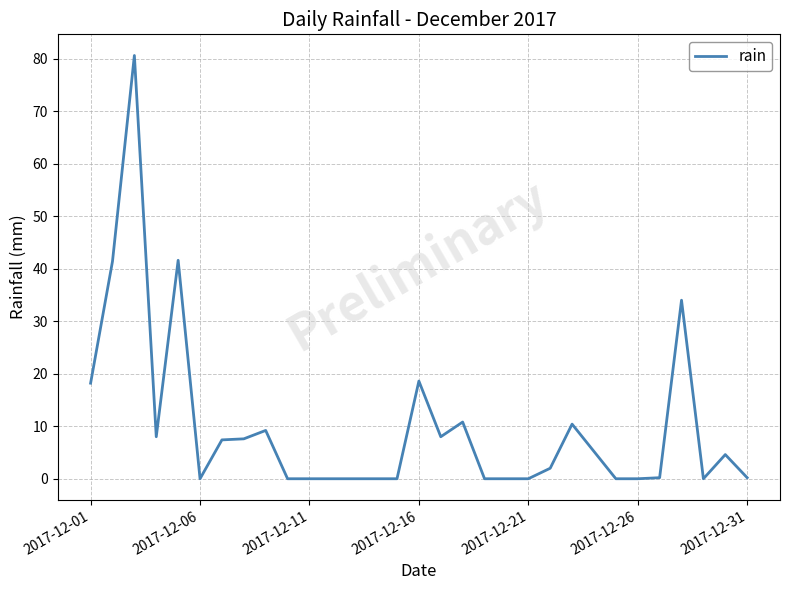

What is the greatest value displayed?

80.6